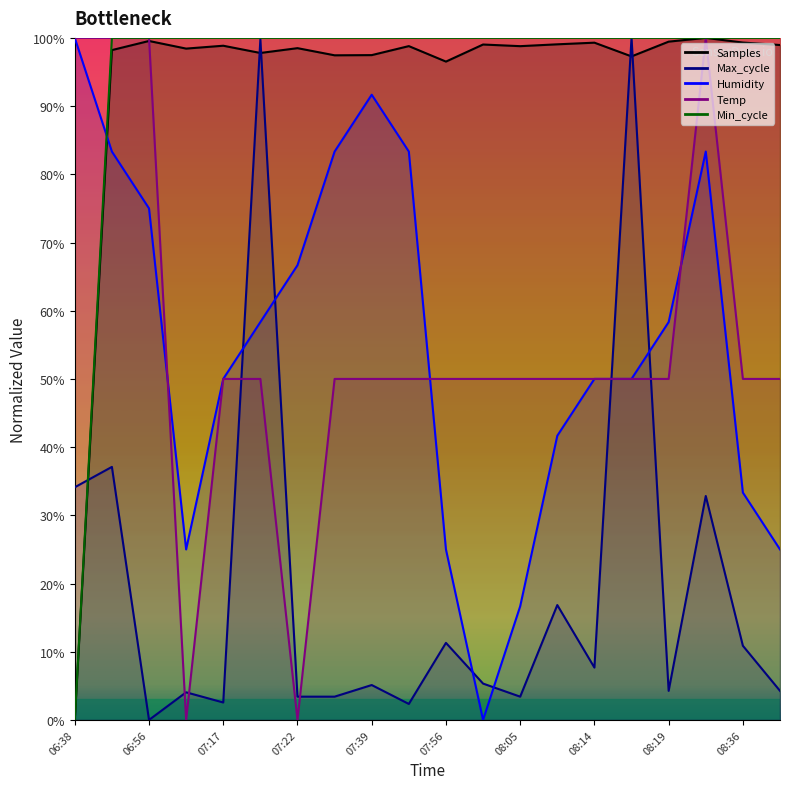

Which label corresponds to the largest value in the chart?

08:28